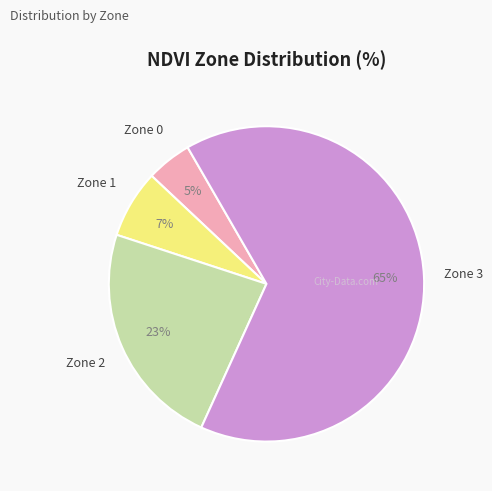

How many segments does this pie chart have?

4